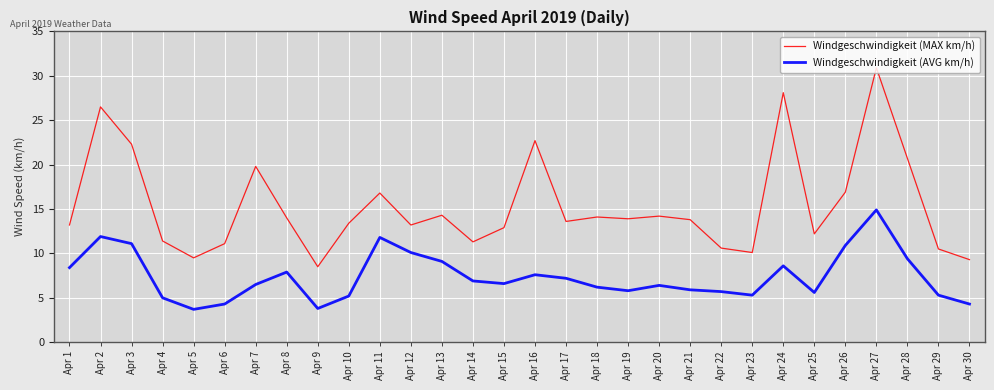

Is it true that Windgeschwindigkeit (MAX km/h) equals 3.2 at Apr 15?

False